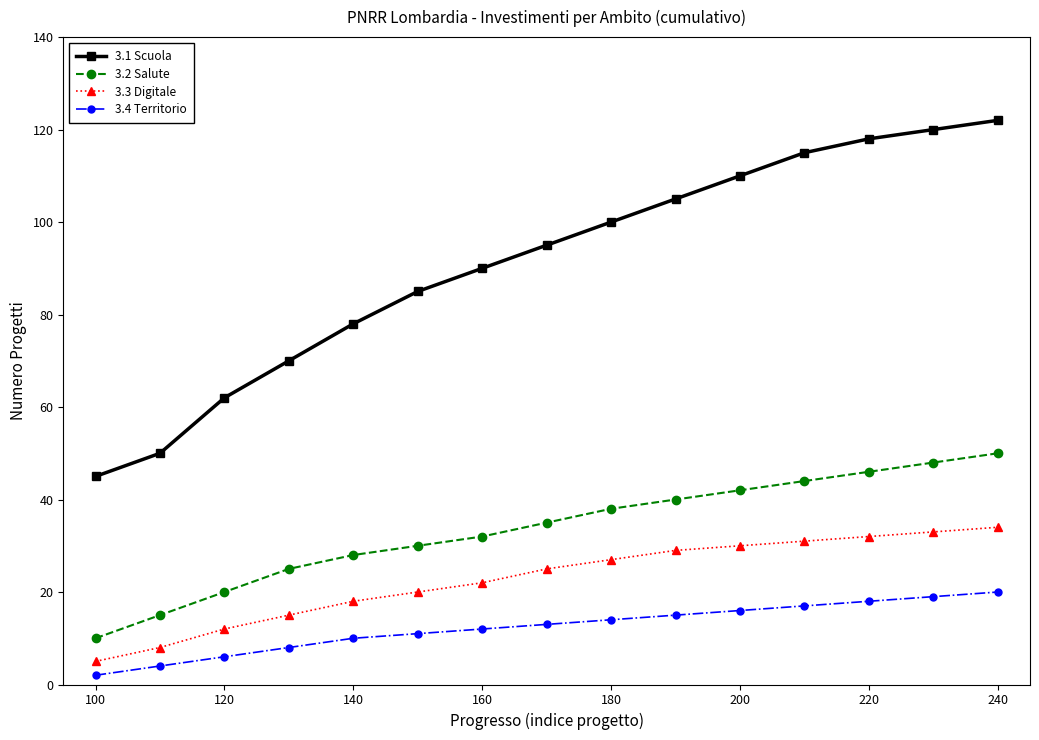

Which series has the largest range (max minus min)?

3.1 Scuola